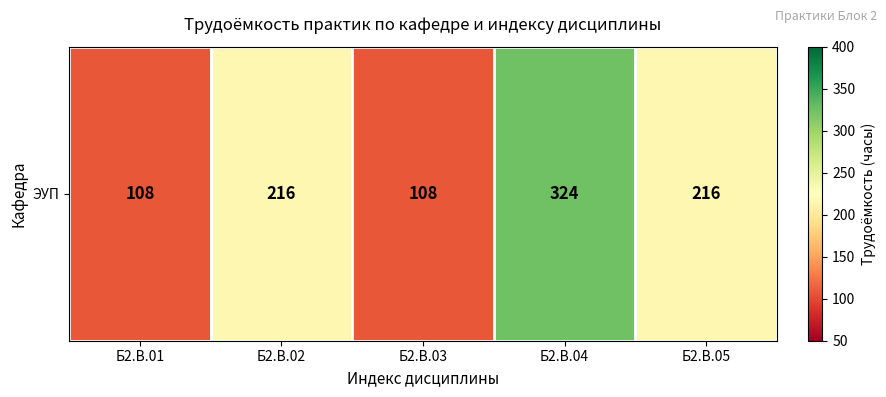

How many data points are above 216?

1